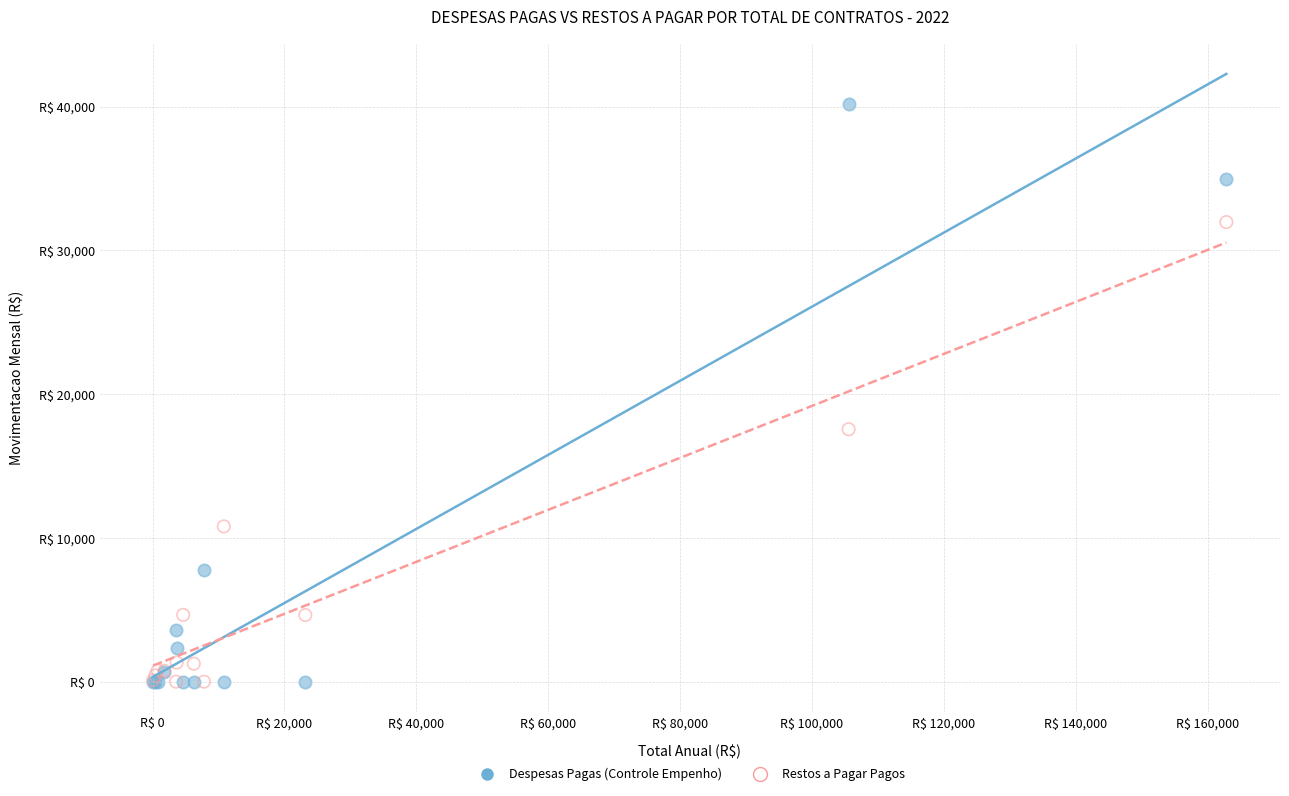

Which series has the widest spread of Y values?

Despesas Pagas (Controle Empenho)